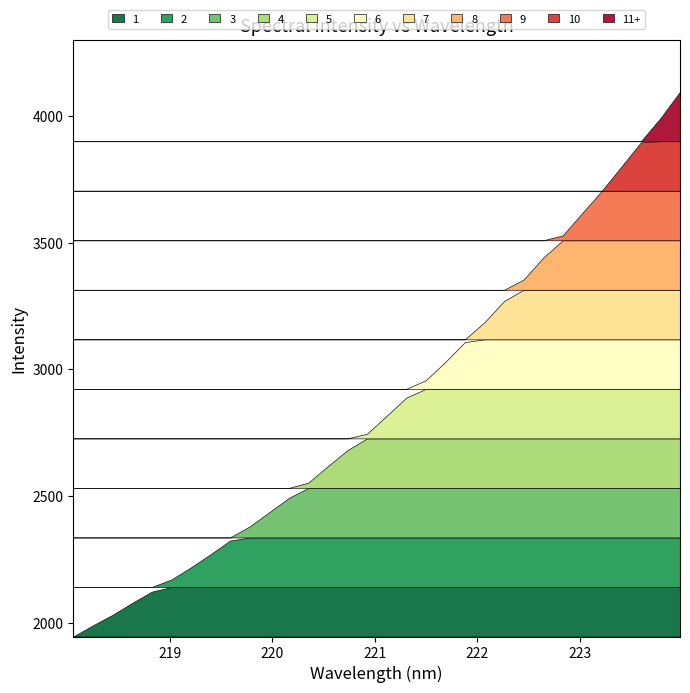

Where is the data nearest to the value 3020?

221.6902